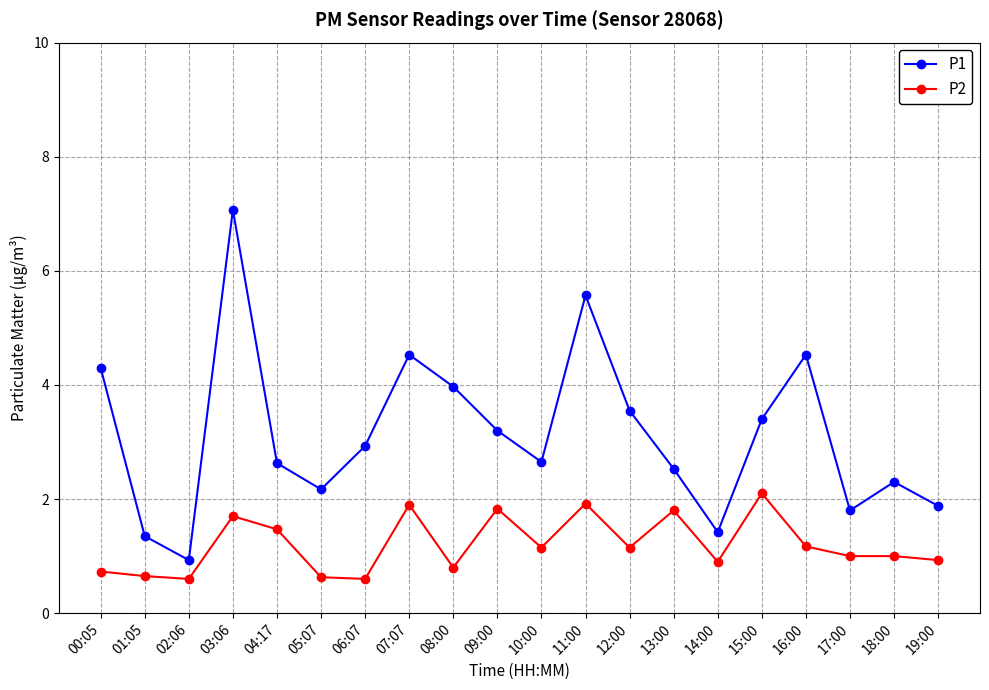

Is it true that P1 equals 2.3 at 18:00?

True